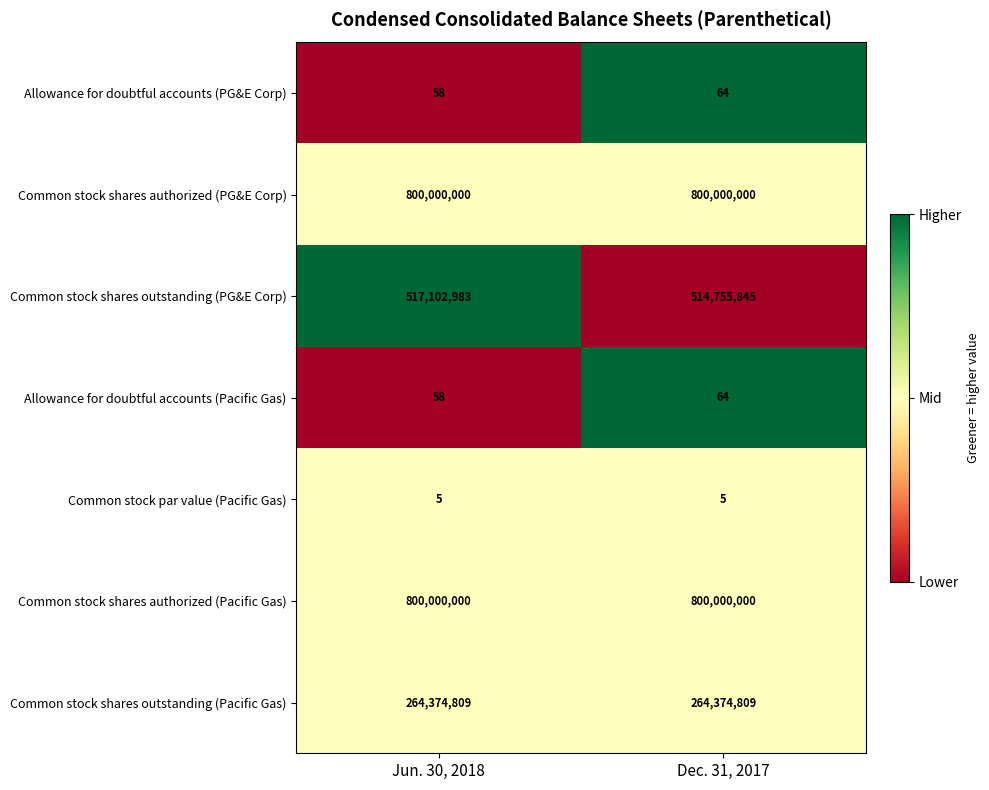

Reading right to left, transcribe all the data shown in this chart.

Allowance for doubtful accounts (PG&E Corp): Dec. 31, 2017=64	Jun. 30, 2018=58
Common stock shares authorized (PG&E Corp): Dec. 31, 2017=800000000	Jun. 30, 2018=800000000
Common stock shares outstanding (PG&E Corp): Dec. 31, 2017=514755845	Jun. 30, 2018=517102983
Allowance for doubtful accounts (Pacific Gas): Dec. 31, 2017=64	Jun. 30, 2018=58
Common stock par value (Pacific Gas): Dec. 31, 2017=5	Jun. 30, 2018=5
Common stock shares authorized (Pacific Gas): Dec. 31, 2017=800000000	Jun. 30, 2018=800000000
Common stock shares outstanding (Pacific Gas): Dec. 31, 2017=264374809	Jun. 30, 2018=264374809